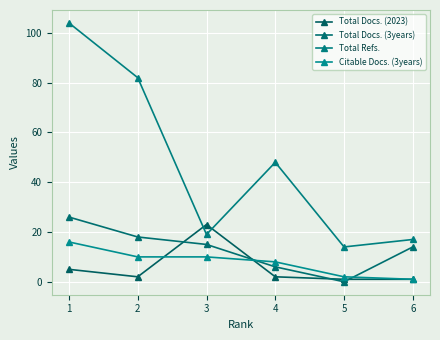

What is the difference between the second highest and second lowest values in the Total Refs. series?

65